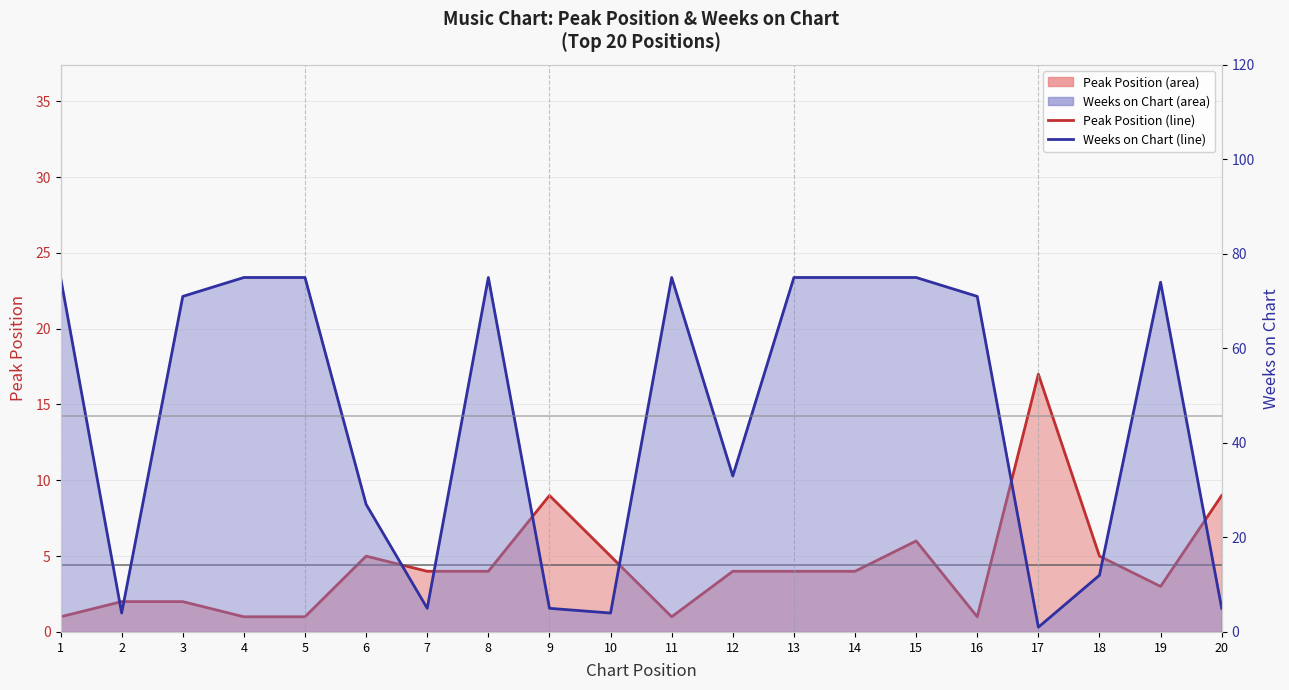

After their last crossing, which series has the higher values: Peak Position (line) or Weeks on Chart (line)?

Peak Position (line)